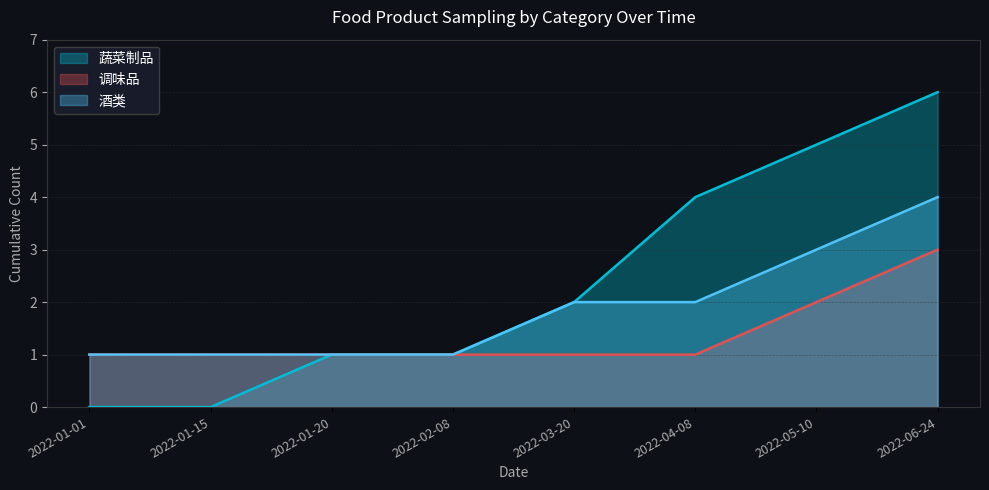

At which label is 调味品 closest to 2?

2022-05-10